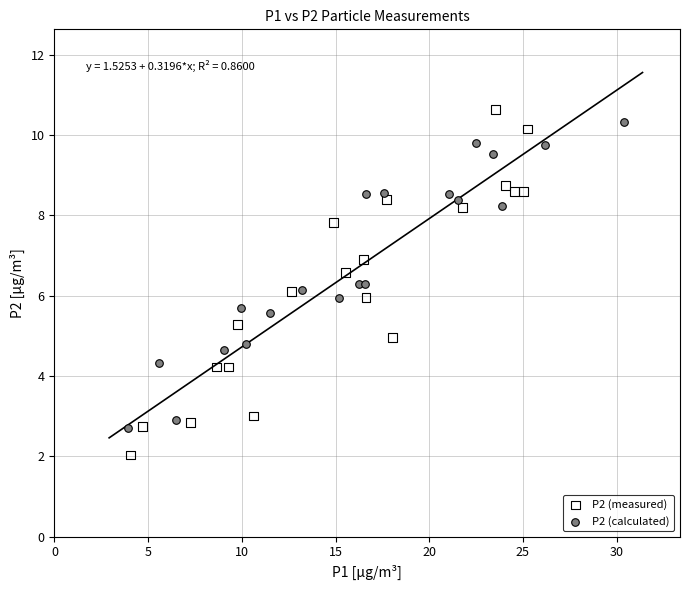

What are all the series names shown in the legend?

P2 (measured), P2 (calculated)